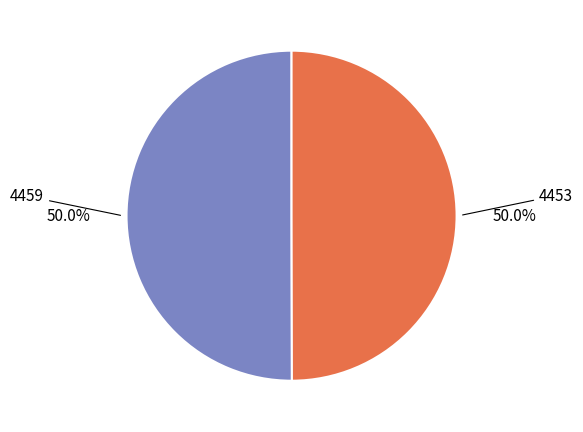

What percentage is the 4453 slice, to the nearest percent?

50%